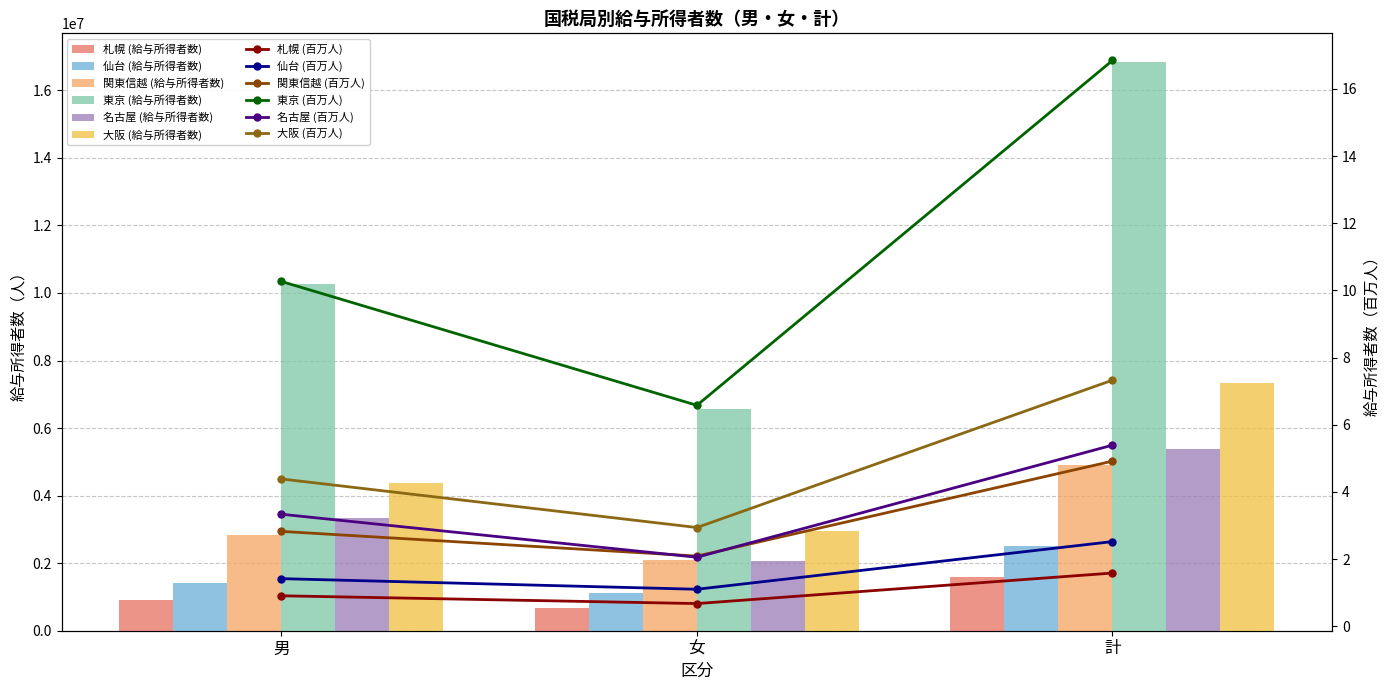

At which label does 仙台 reach its peak?

計